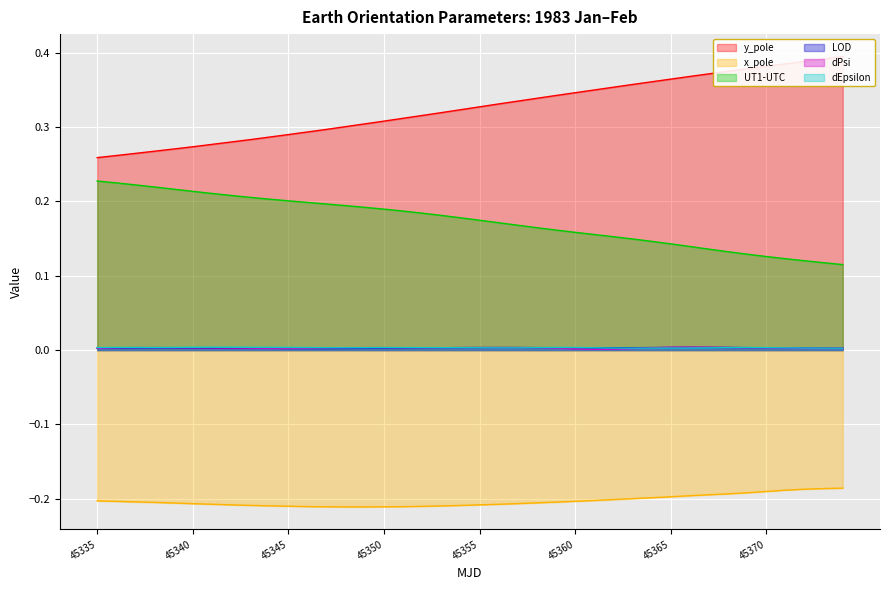

At which category is the sum across all series the highest?

45374